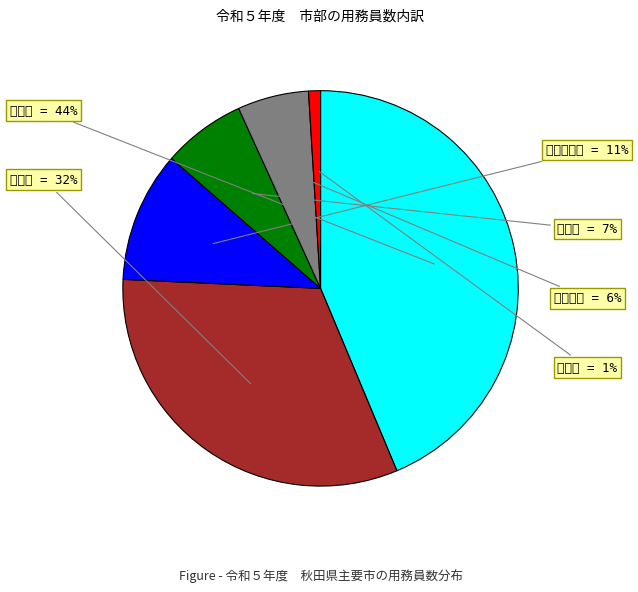

Is there a majority slice in this chart?

No